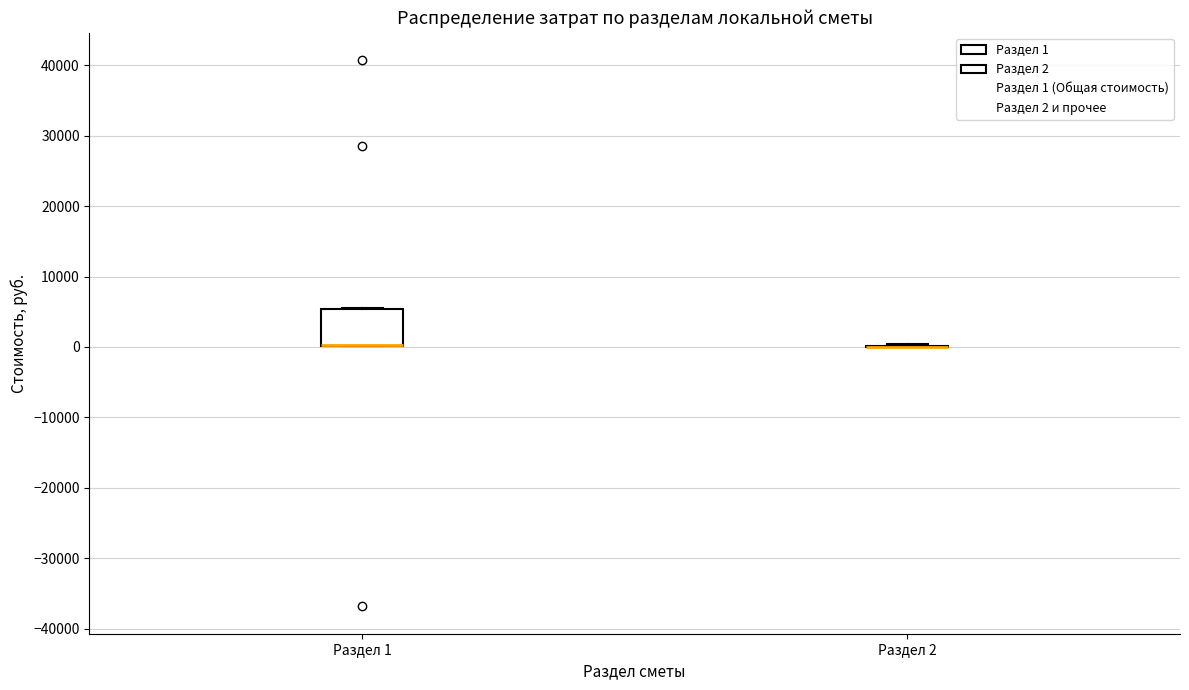

Reading left to right, transcribe this box plot: for each box, give where its median line is, the range the box spans, and where its two whiskers end, as read against the y-axis. The values are not printed on the chart, so give them approximately, as read against the axis.

Раздел 1: median 0 (drawn on the box's lower edge), box 0 to 5000, whiskers 0 to 6000
Раздел 2: box collapsed to a line at 0, whiskers 0 to 0